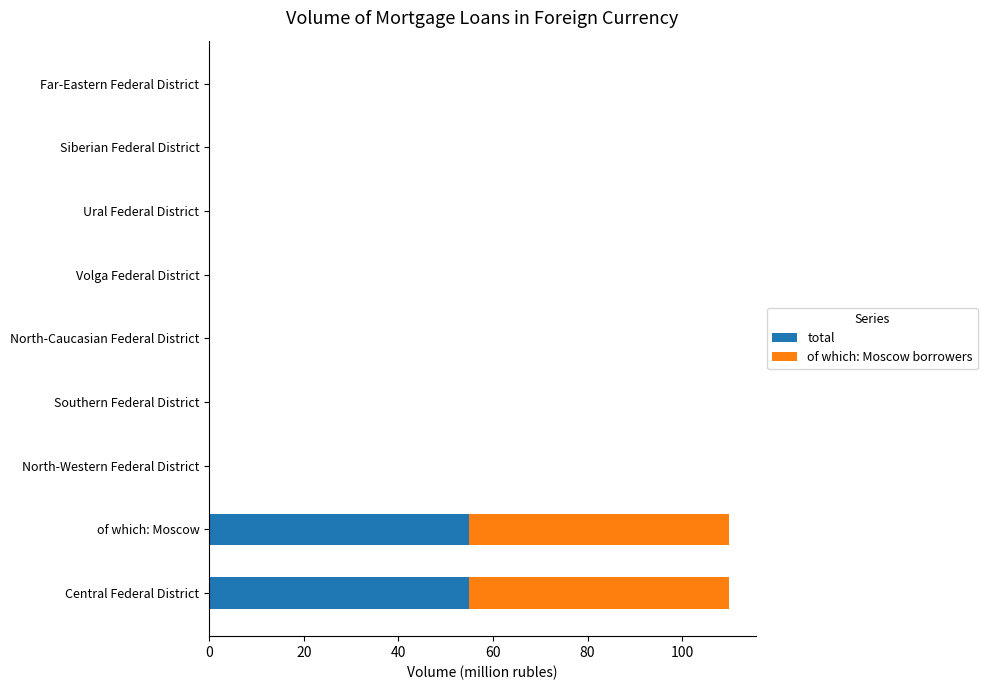

True or false: total has a value of 0 at Volga Federal District.

True